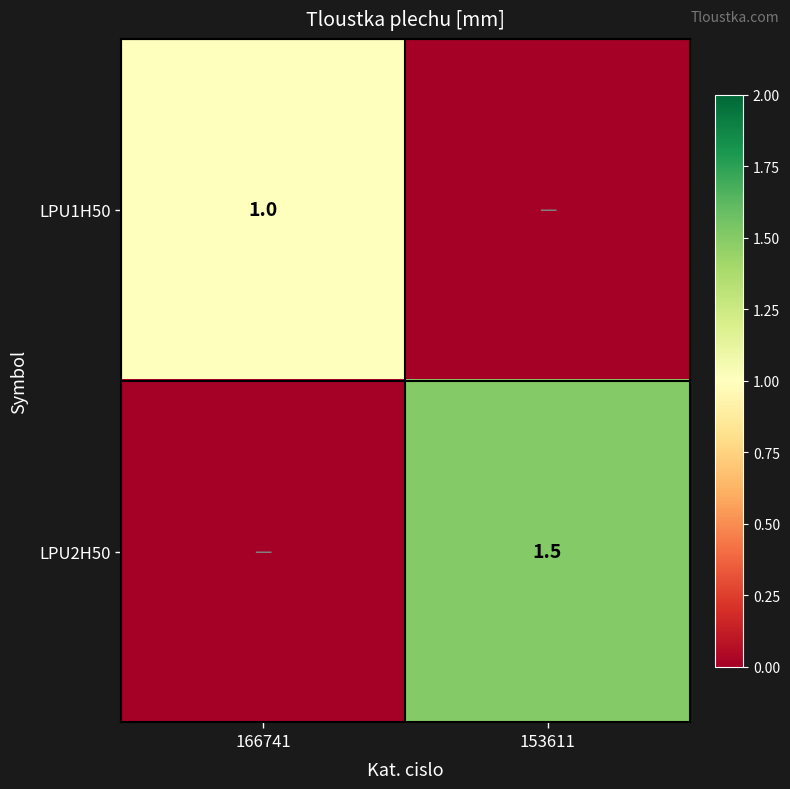

Is it true that LPU2H50 equals 1.5 at 153611?

True